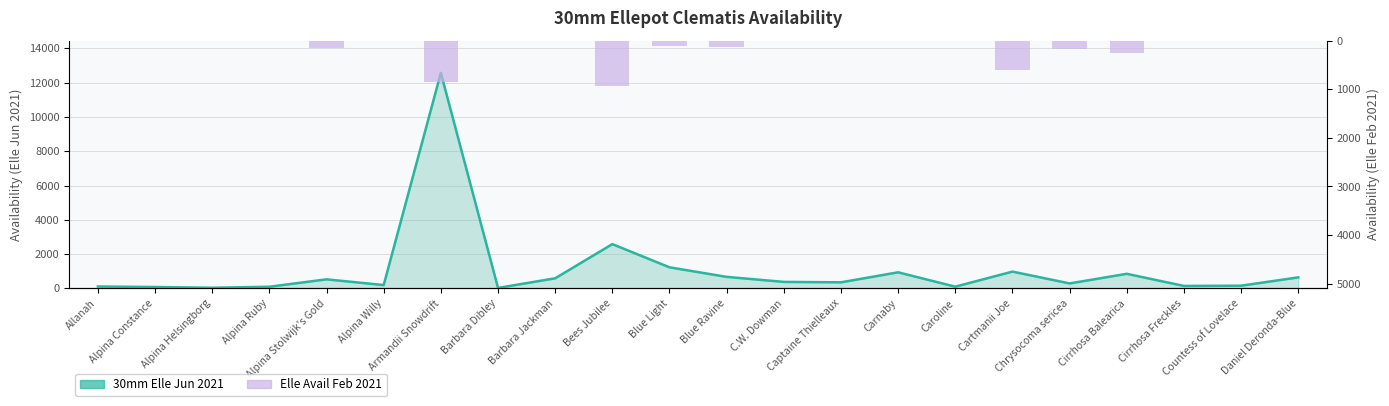

At which label is the value closest to 463?

Cartmanii Joe